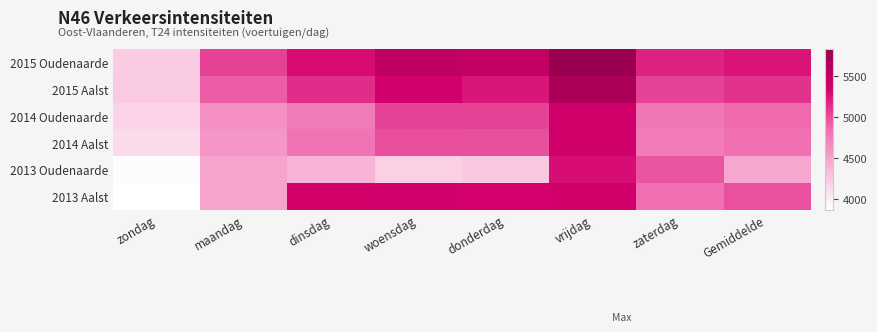

Which has a higher value, zondag or Gemiddelde?

Gemiddelde